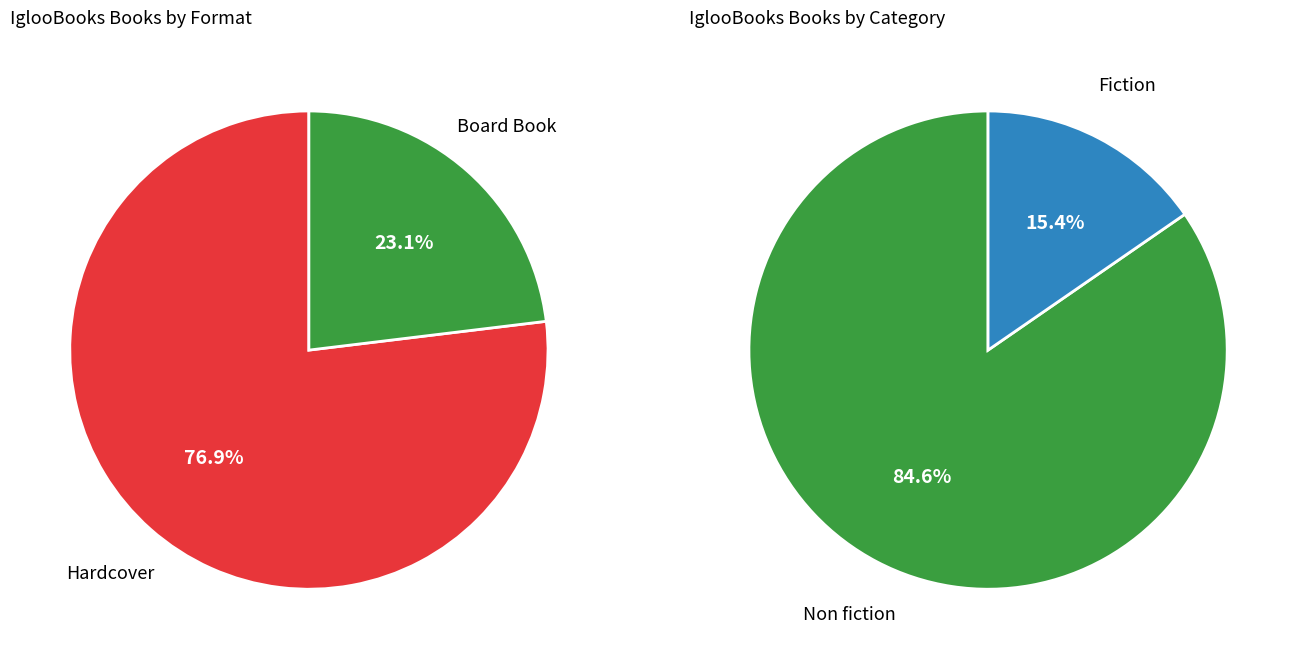

Combined, do Non fiction and Fiction account for over 50%?

Yes